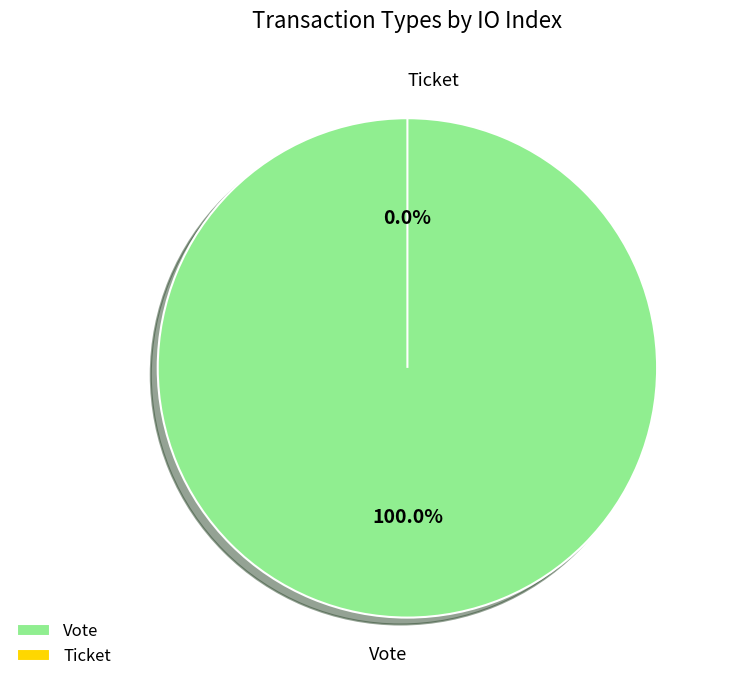

The Ticket slice represents 1% of the pie. True or false?

False